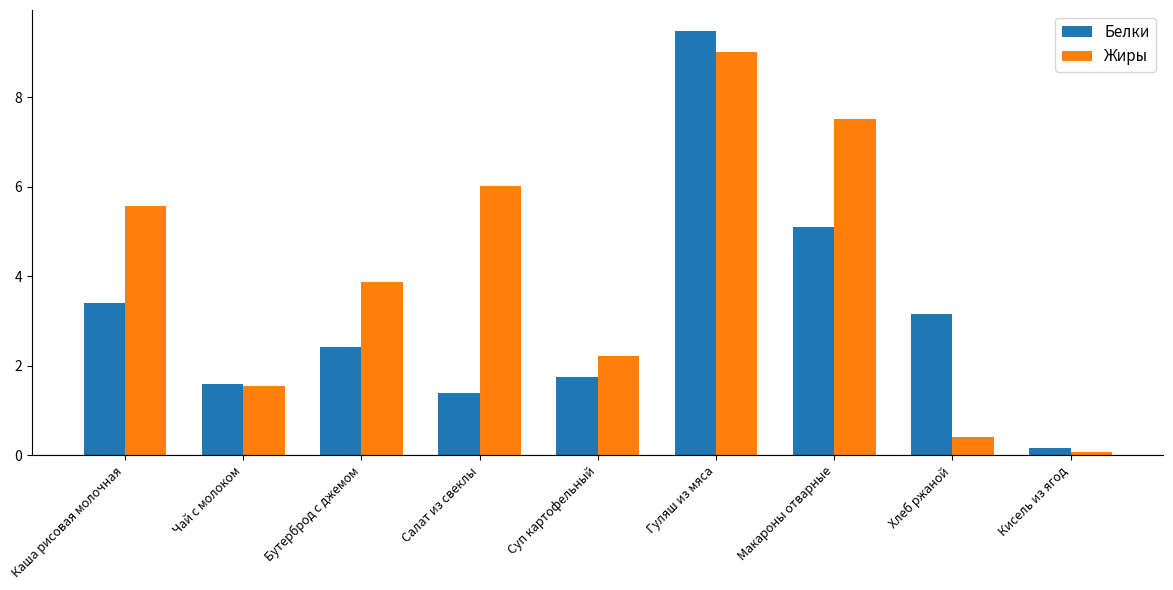

What is the label of the 2nd bar from the right?

Хлеб ржаной